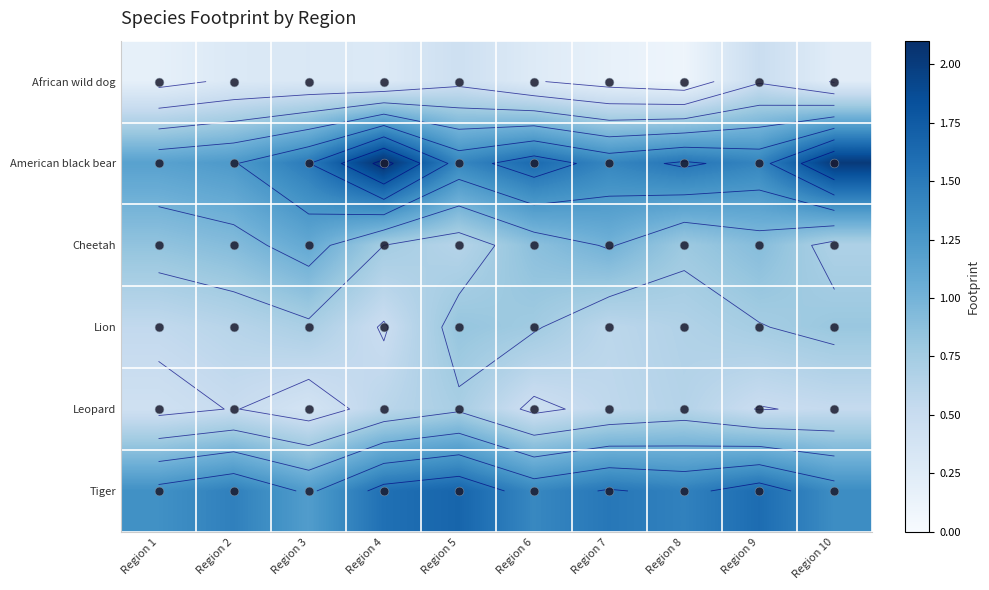

The value of Cheetah at Region 6 is 0.4. True or false?

False